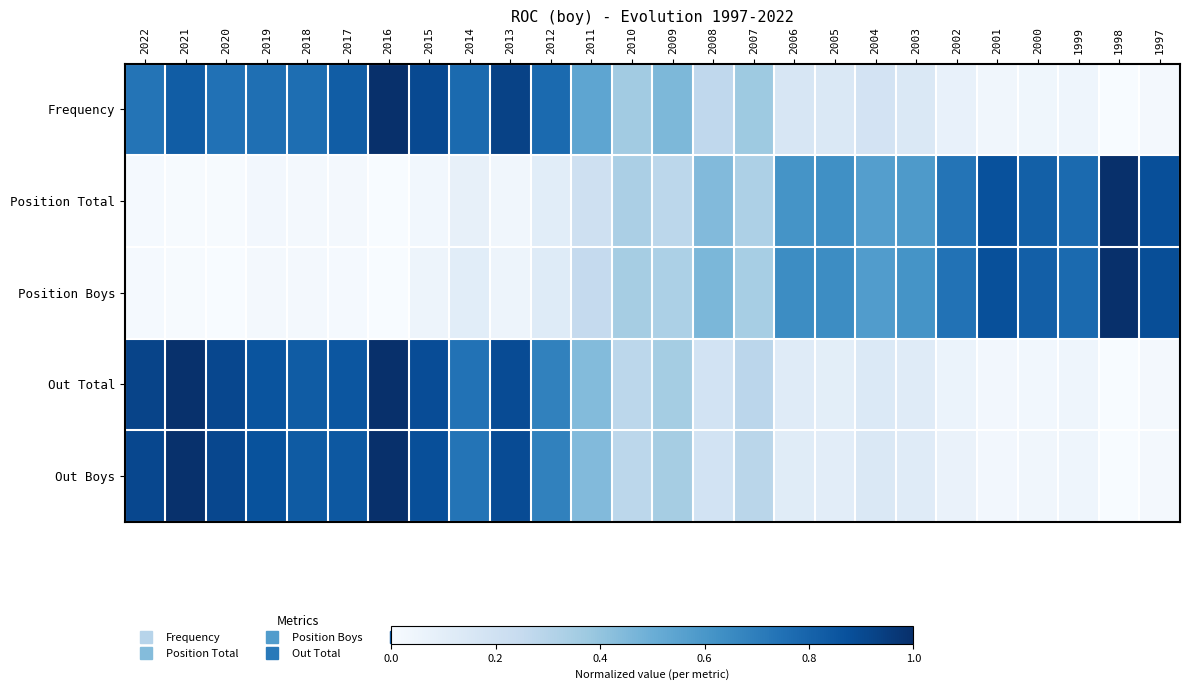

Reading left to right, what are all the values shown in this chart?

Frequency: 2022=0.7	2021=0.8	2020=0.7	2019=0.8	2018=0.8	2017=0.8	2016=1.0	2015=0.9	2014=0.8	2013=0.9	2012=0.8	2011=0.5	2010=0.4	2009=0.5	2008=0.3	2007=0.4	2006=0.2	2005=0.1	2004=0.2	2003=0.1	2002=0.1	2001=0.0	2000=0.0	1999=0.0	1998=0.0	1997=0.0
Position Total: 2022=0.0	2021=0.0	2020=0.0	2019=0.0	2018=0.0	2017=0.0	2016=0.0	2015=0.0	2014=0.1	2013=0.0	2012=0.1	2011=0.2	2010=0.3	2009=0.3	2008=0.4	2007=0.3	2006=0.6	2005=0.6	2004=0.6	2003=0.6	2002=0.7	2001=0.9	2000=0.8	1999=0.8	1998=1.0	1997=0.9
Position Boys: 2022=0.0	2021=0.0	2020=0.0	2019=0.0	2018=0.0	2017=0.0	2016=0.0	2015=0.0	2014=0.1	2013=0.0	2012=0.1	2011=0.2	2010=0.4	2009=0.3	2008=0.5	2007=0.3	2006=0.6	2005=0.6	2004=0.6	2003=0.6	2002=0.7	2001=0.9	2000=0.8	1999=0.8	1998=1.0	1997=0.9
Out Total: 2022=0.9	2021=1.0	2020=0.9	2019=0.9	2018=0.8	2017=0.9	2016=1.0	2015=0.9	2014=0.7	2013=0.9	2012=0.7	2011=0.4	2010=0.3	2009=0.4	2008=0.2	2007=0.3	2006=0.1	2005=0.1	2004=0.1	2003=0.1	2002=0.1	2001=0.0	2000=0.0	1999=0.0	1998=0.0	1997=0.0
Out Boys: 2022=0.9	2021=1.0	2020=0.9	2019=0.9	2018=0.8	2017=0.8	2016=1.0	2015=0.9	2014=0.7	2013=0.9	2012=0.7	2011=0.4	2010=0.3	2009=0.4	2008=0.2	2007=0.3	2006=0.1	2005=0.1	2004=0.1	2003=0.1	2002=0.1	2001=0.0	2000=0.0	1999=0.0	1998=0.0	1997=0.0